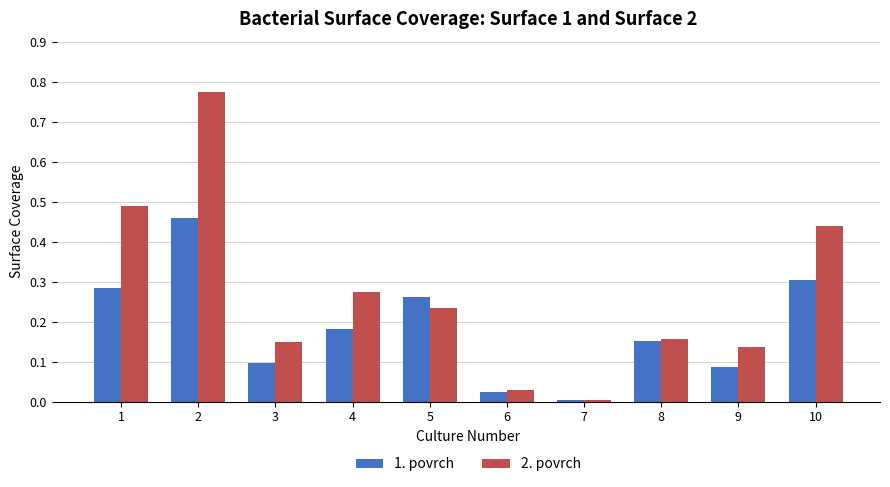

How many series are shown in this chart?

2